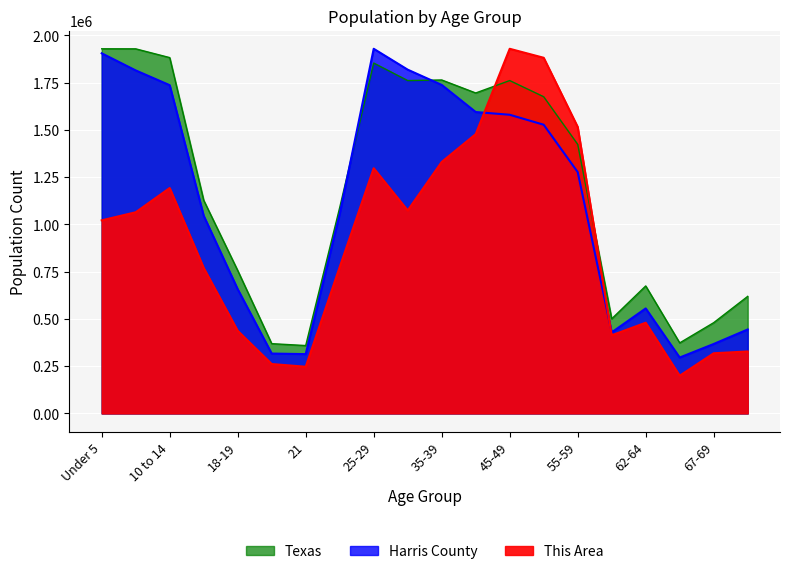

At which label does Texas first exceed 1422924?

Under 5